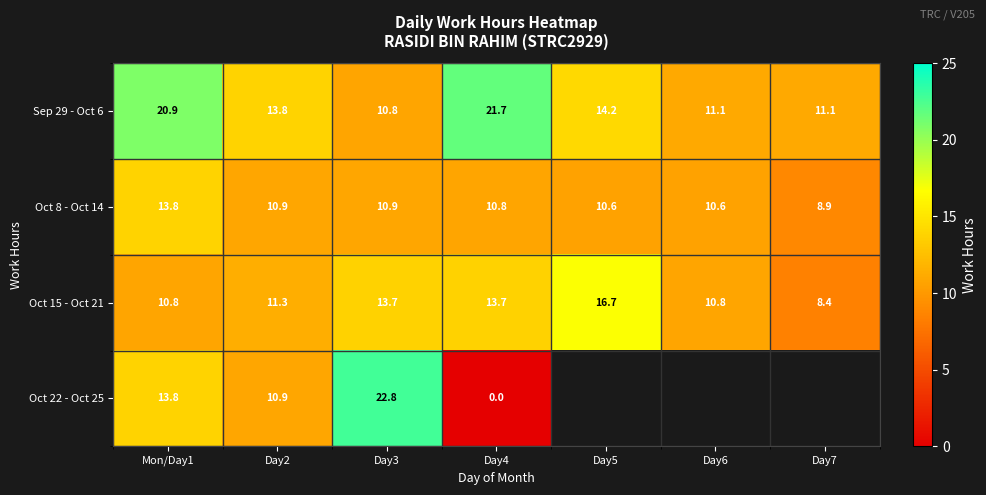

What is the highest value of the Oct 8 - Oct 14 series?

13.8